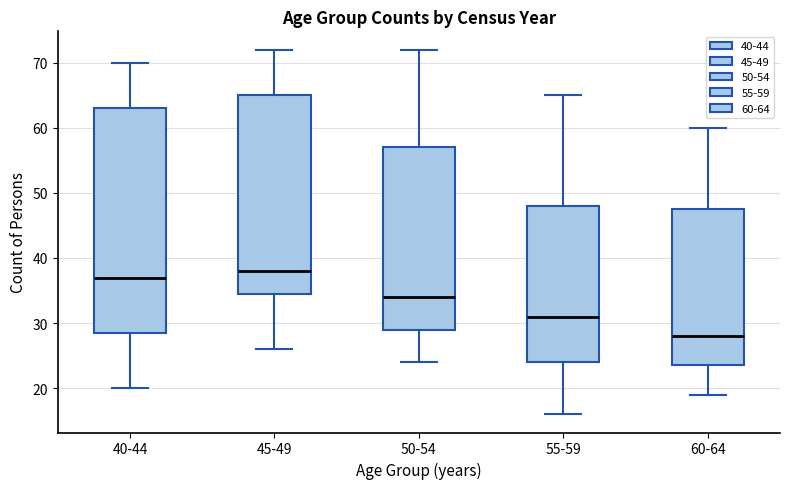

Reading left to right, read every box against the y-axis: the position of its median line, the range the box covers, and the ends of its whiskers. The values are not printed on the chart, so give them approximately, as read against the axis.

40-44: median 37, box 29 to 63, whiskers 20 to 70
45-49: median 38, box 35 to 65, whiskers 26 to 72
50-54: median 34, box 29 to 57, whiskers 24 to 72
55-59: median 31, box 24 to 48, whiskers 16 to 65
60-64: median 28, box 24 to 48, whiskers 19 to 60